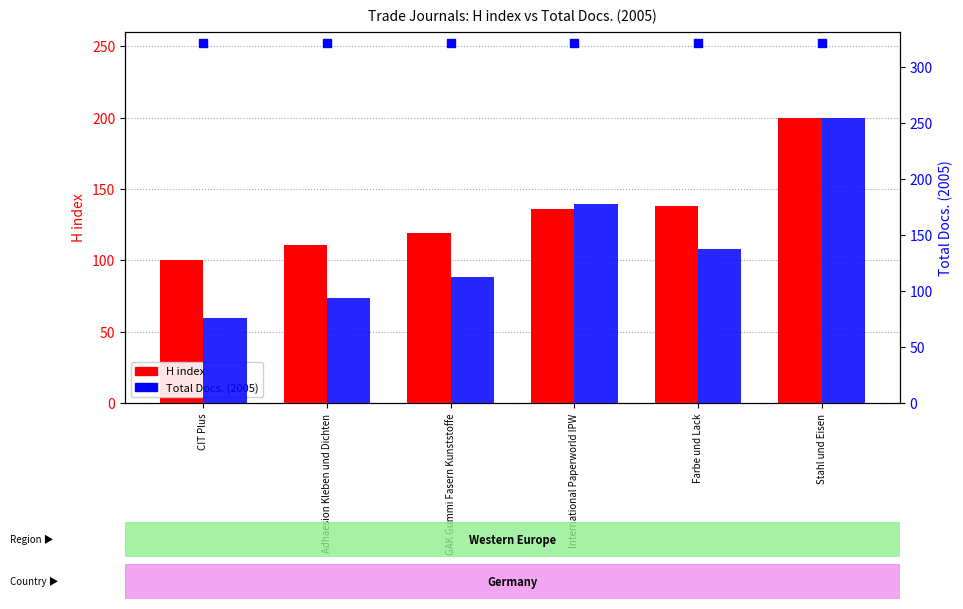

Which series reaches the maximum Y coordinate?

Total Docs. (2005)